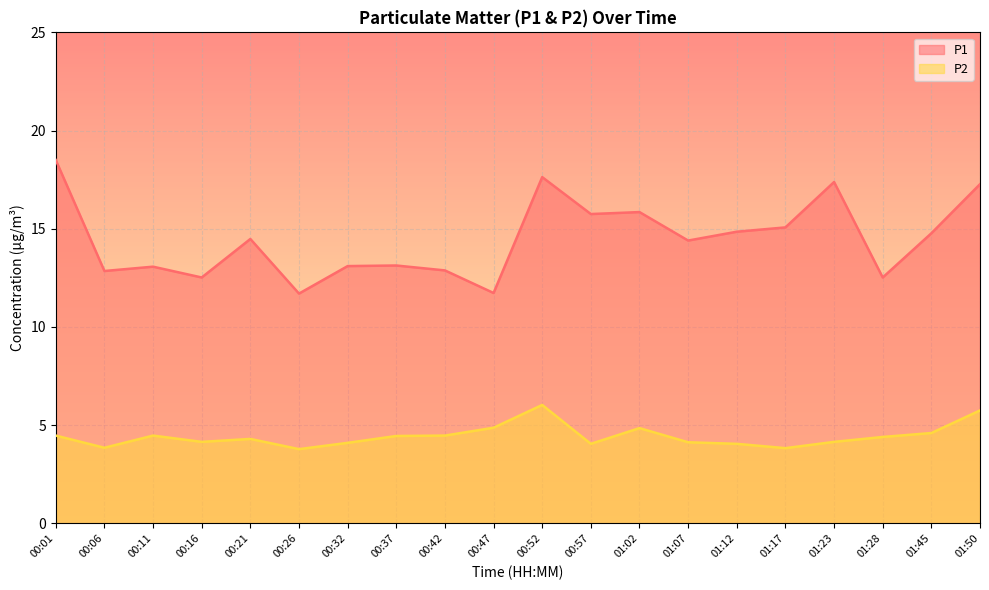

How many lines are shown in the chart?

2